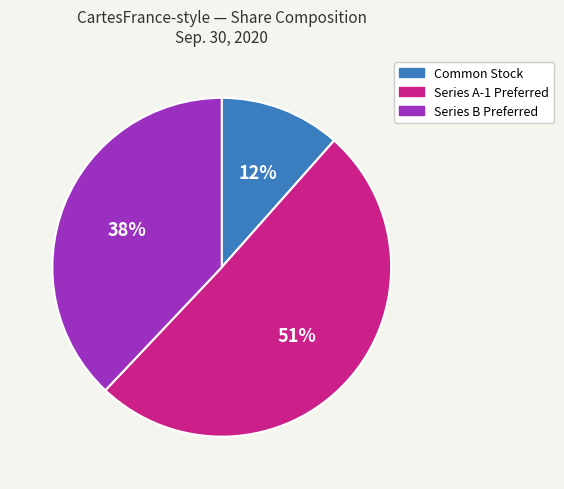

Is there a majority slice in this chart?

Yes